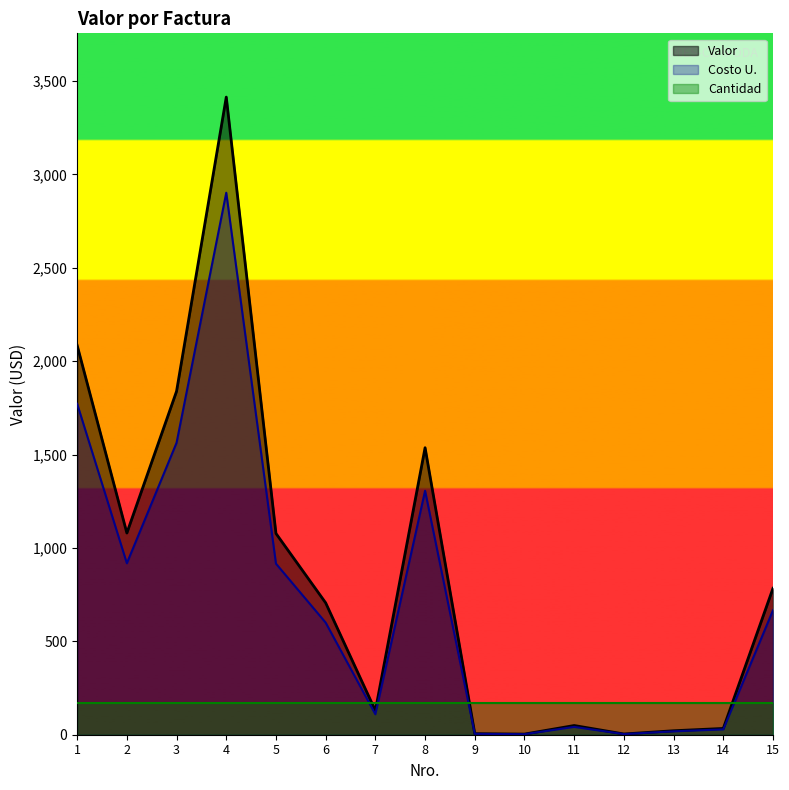

True or false: Valor has a value of 8.9 at 9.

False